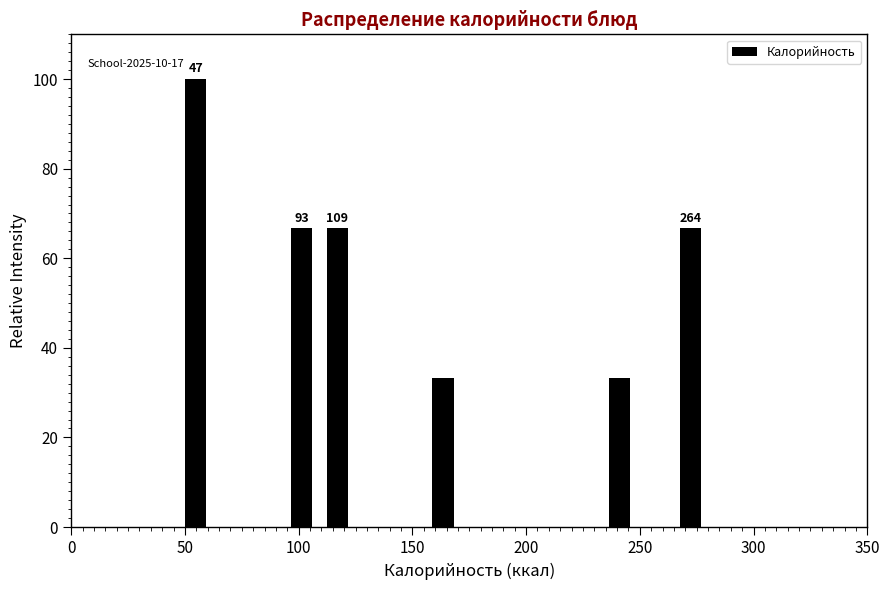

Around what value on the x-axis is the tallest bar? Give the approximate position of its centre, as read against the axis.

55